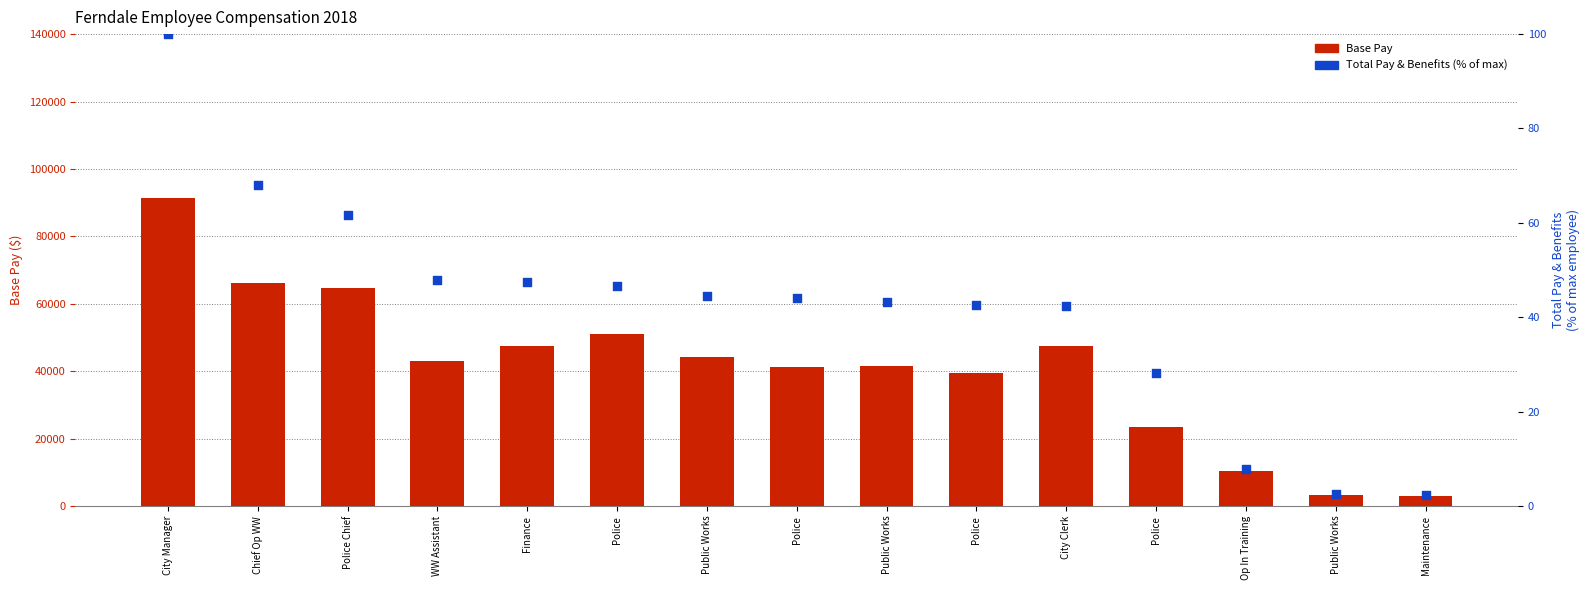

What are all the series names shown in the legend?

Base Pay, Total Pay & Benefits (% of max)